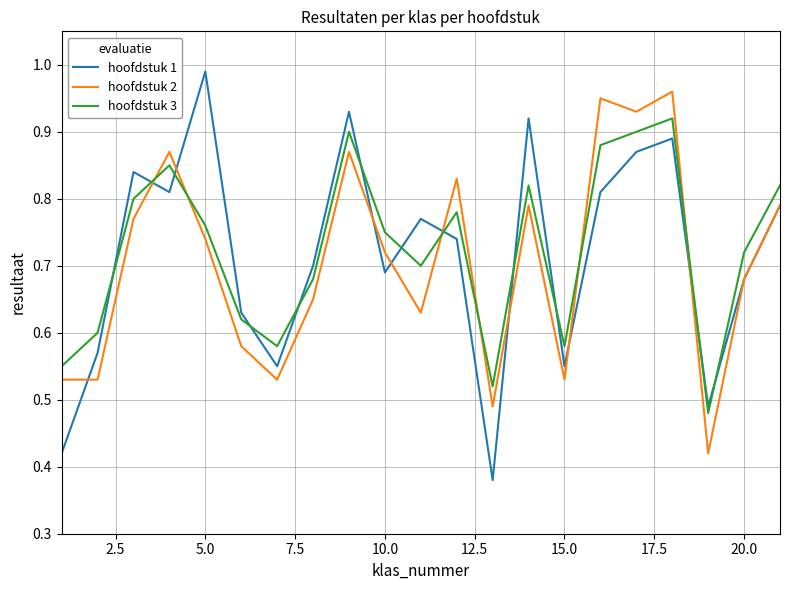

Which series has the largest range (max minus min)?

hoofdstuk 1